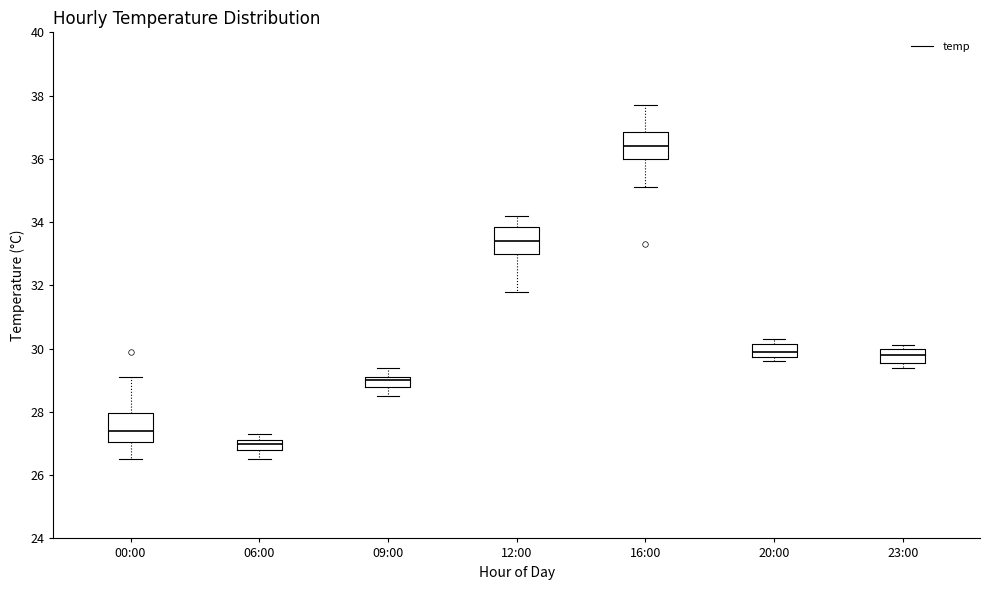

Which box has the lowest median line?

06:00